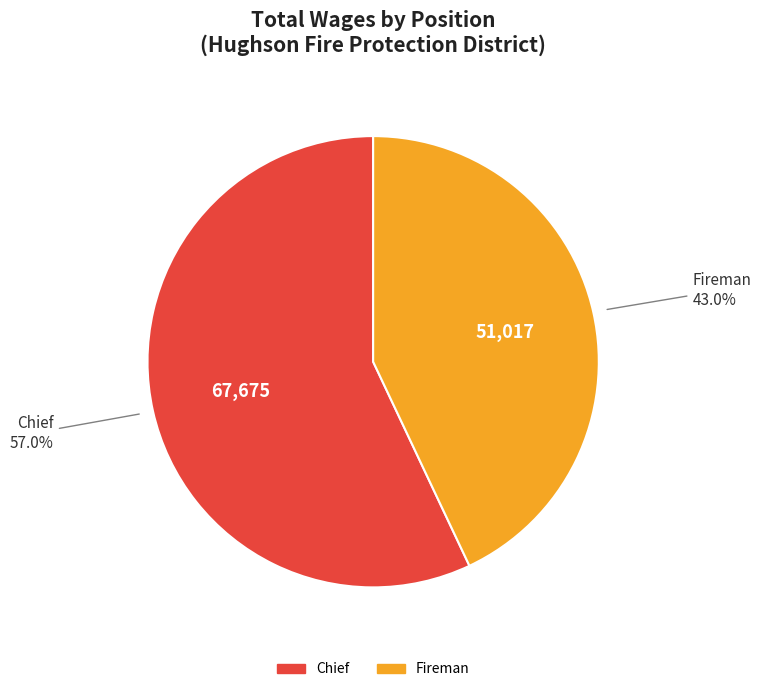

To the nearest percent, what is the average slice percentage?

50%